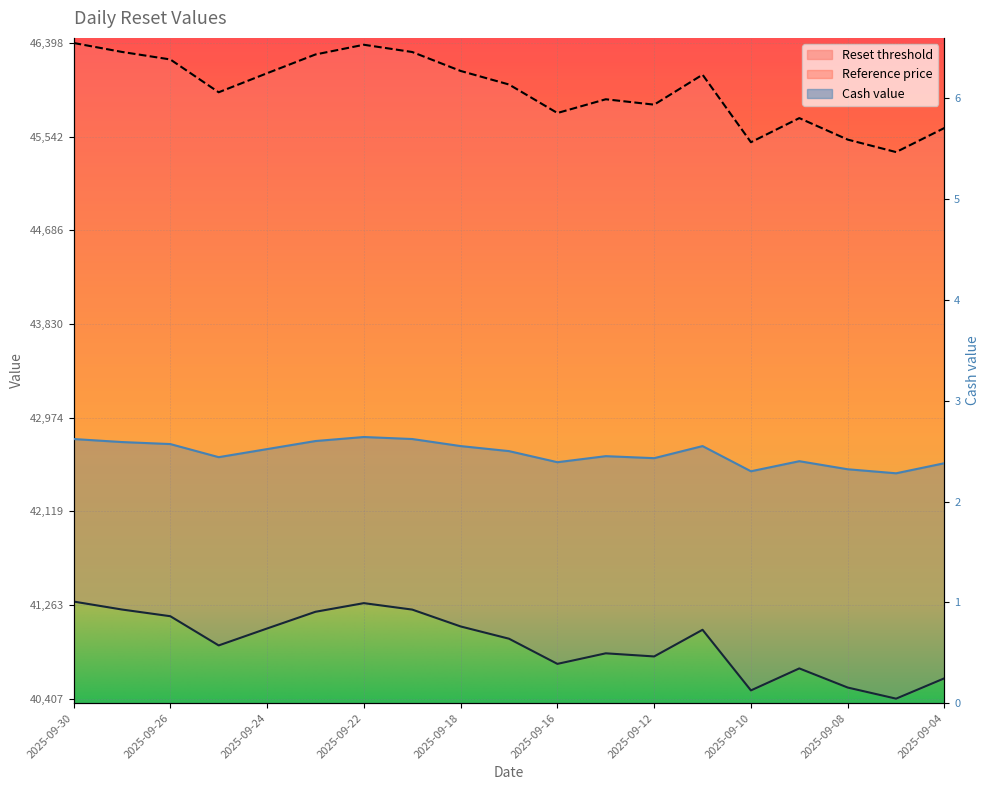

True or false: Reference price has a value of 46018.3 at 2025-09-17.

True